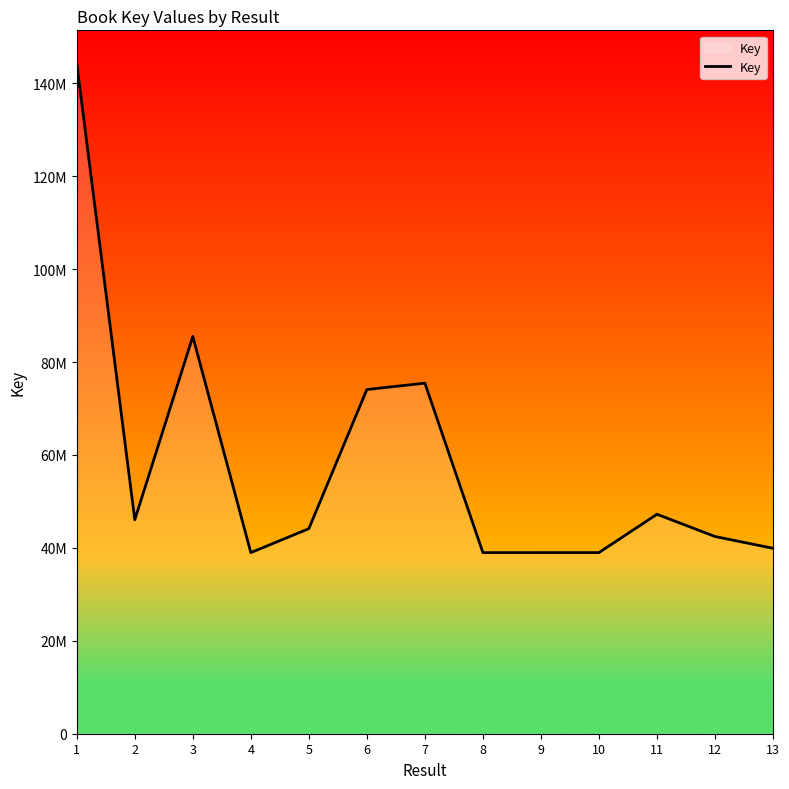

At which category does the data reach its first local valley?

2